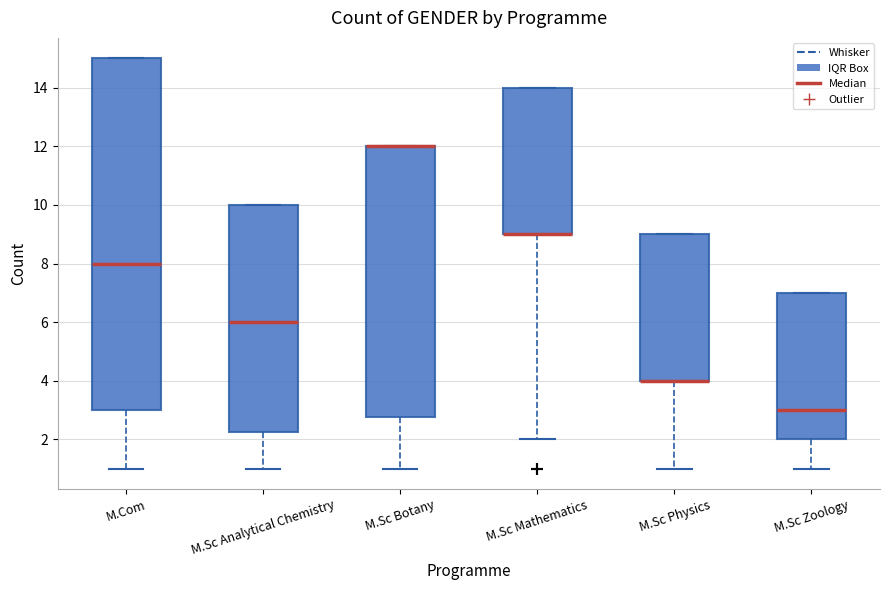

Where is the lower edge of the box for M.Sc Botany on the y-axis? The values are not printed on the chart, so give them approximately, as read against the axis.

2.8